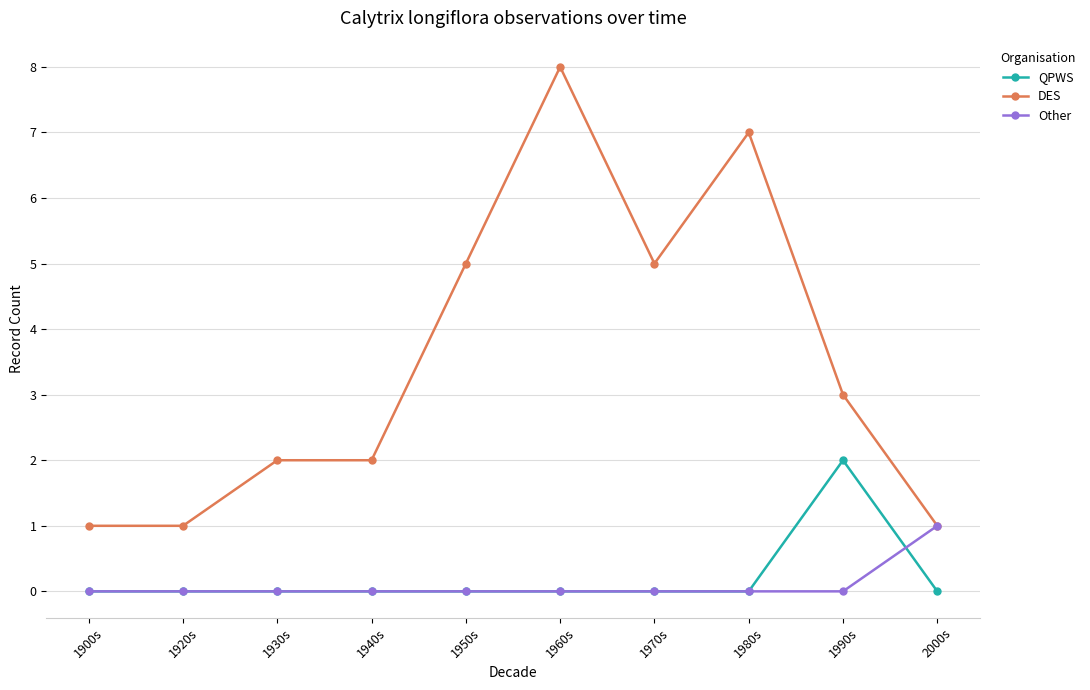

What is the value of the DES point at the 10th from the left?

1